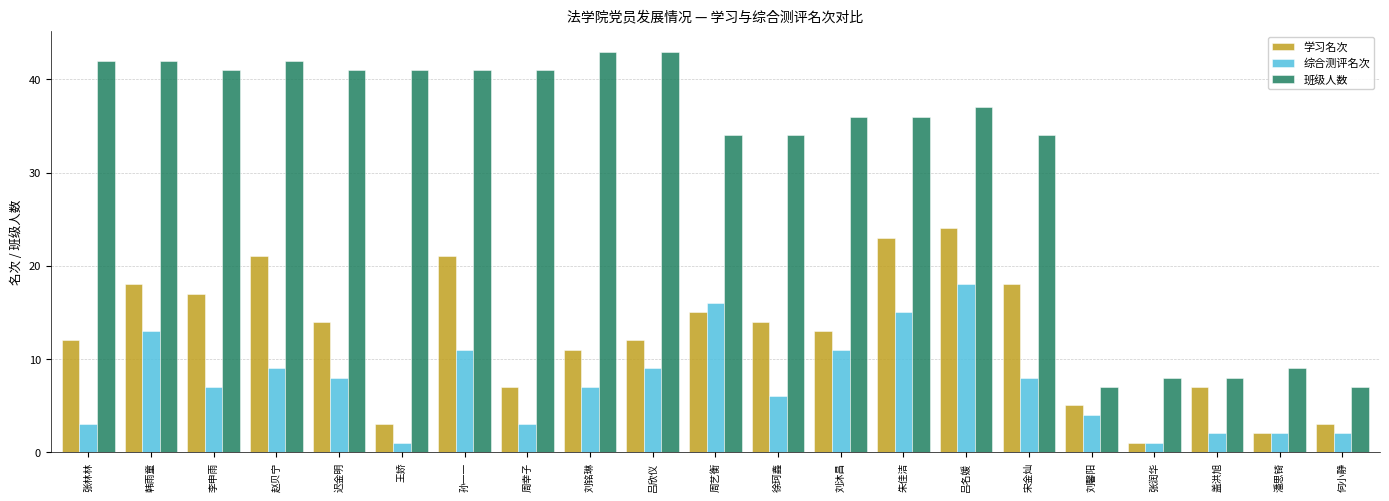

Reading left to right, transcribe all the data shown in this chart.

学习名次: 张林林=12	韩雨童=18	李申雨=17	赵贝宁=21	迟金明=14	王娇=3	孙一一=21	周幸子=7	刘铭琳=11	吕欣仪=12	周艺衡=15	徐珂鑫=14	刘沐昌=13	朱佳洁=23	吕名媛=24	宋金灿=18	刘馨阳=5	张润华=1	盖洪旭=7	潘思锜=2	何小静=3
综合测评名次: 张林林=3	韩雨童=13	李申雨=7	赵贝宁=9	迟金明=8	王娇=1	孙一一=11	周幸子=3	刘铭琳=7	吕欣仪=9	周艺衡=16	徐珂鑫=6	刘沐昌=11	朱佳洁=15	吕名媛=18	宋金灿=8	刘馨阳=4	张润华=1	盖洪旭=2	潘思锜=2	何小静=2
班级人数: 张林林=42	韩雨童=42	李申雨=41	赵贝宁=42	迟金明=41	王娇=41	孙一一=41	周幸子=41	刘铭琳=43	吕欣仪=43	周艺衡=34	徐珂鑫=34	刘沐昌=36	朱佳洁=36	吕名媛=37	宋金灿=34	刘馨阳=7	张润华=8	盖洪旭=8	潘思锜=9	何小静=7